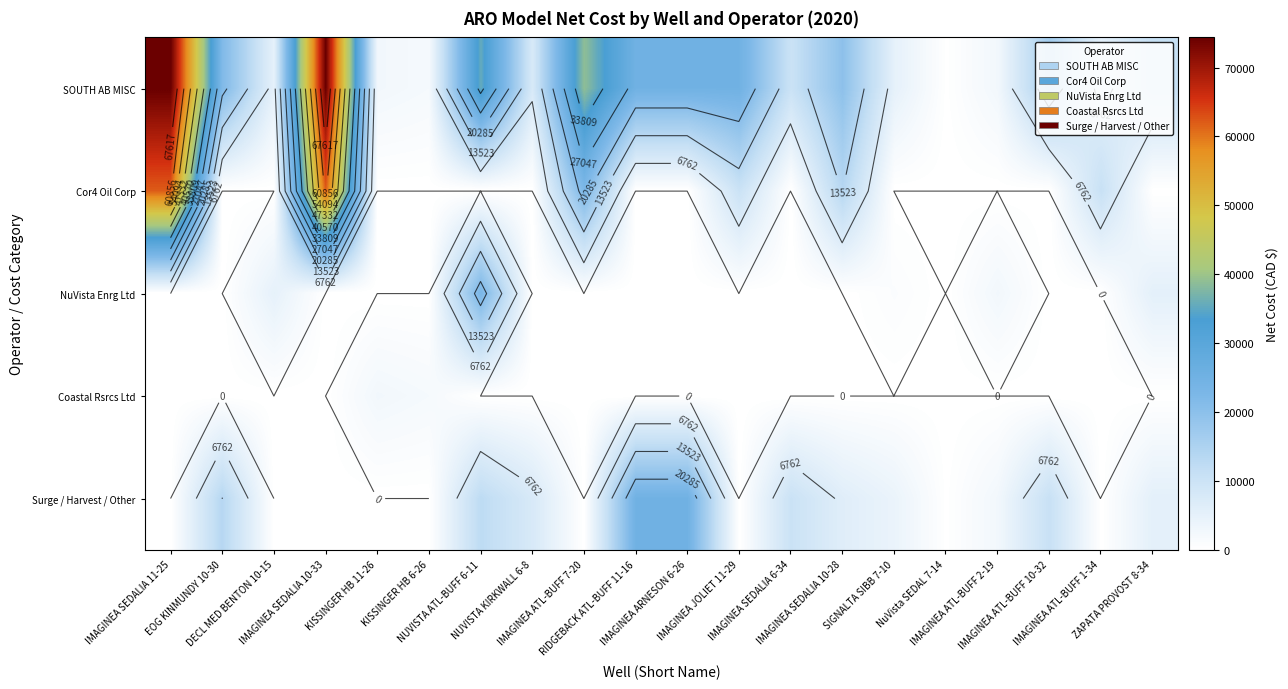

List the series in order of their peak value, lowest first.

Coastal Rsrcs Ltd, NuVista Enrg Ltd, Surge / Harvest / Other, Cor4 Oil Corp, SOUTH AB MISC